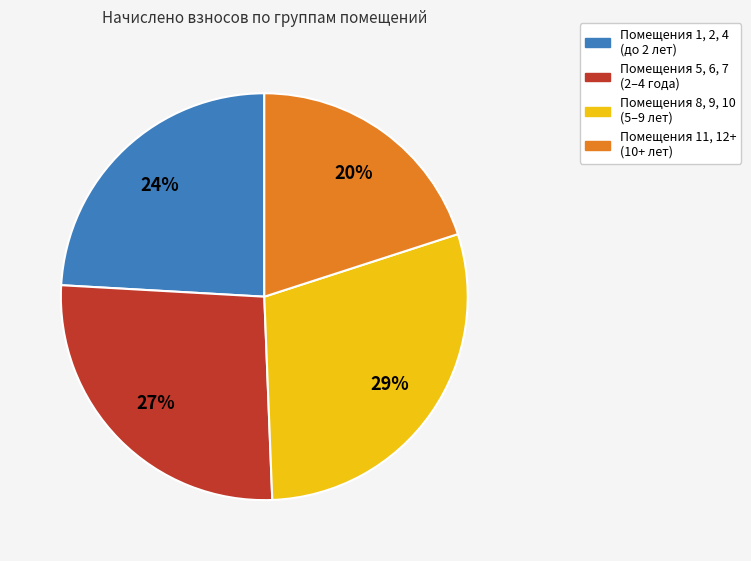

Is there any slice that represents more than half of the pie?

No